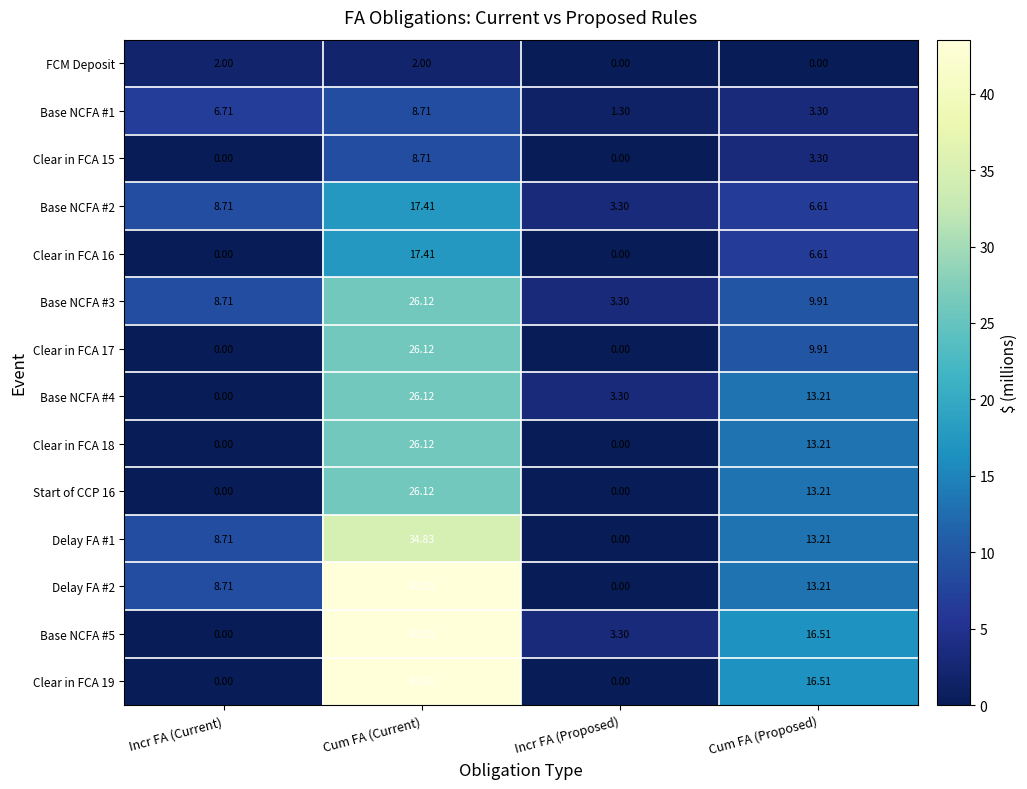

At which category does the chart reach its peak across all series?

Cum FA (Current)